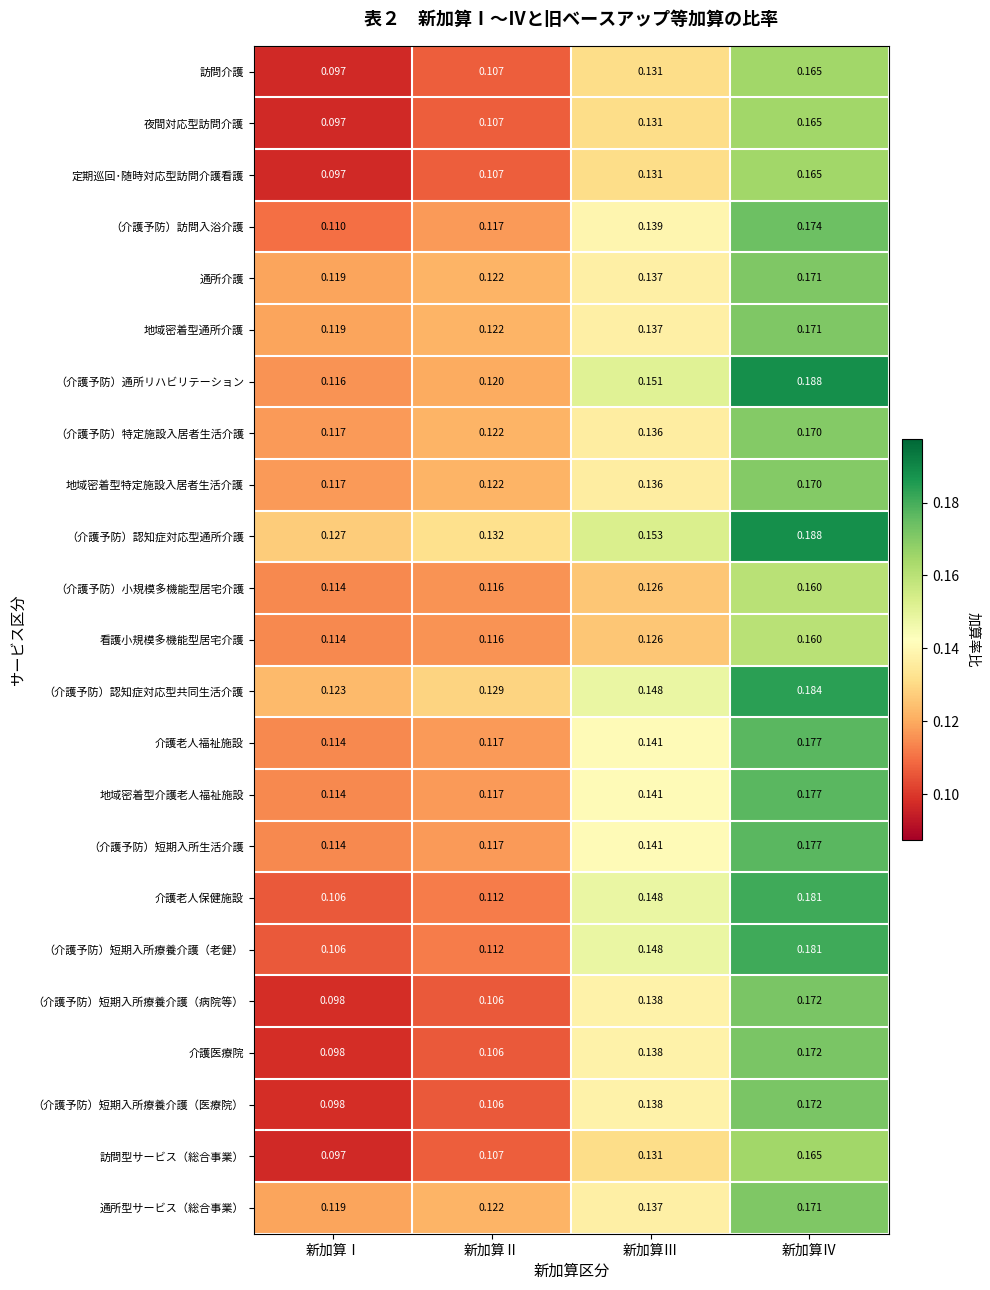

At which label is 訪問介護 closest to 0?

新加算Ⅰ